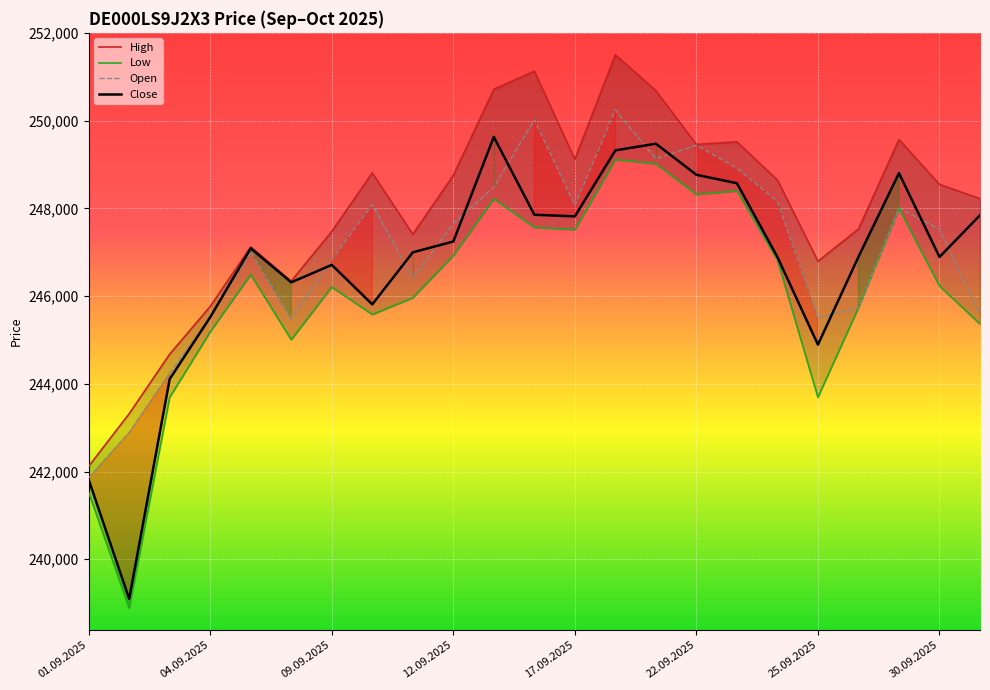

The Close series shows 97408 at 30.09.2025. True or false?

False